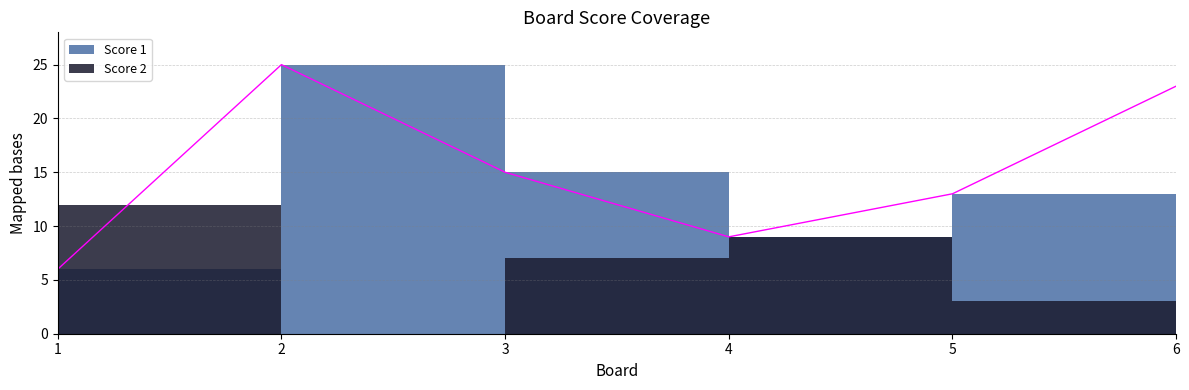

Where is the data nearest to the value 15?

3